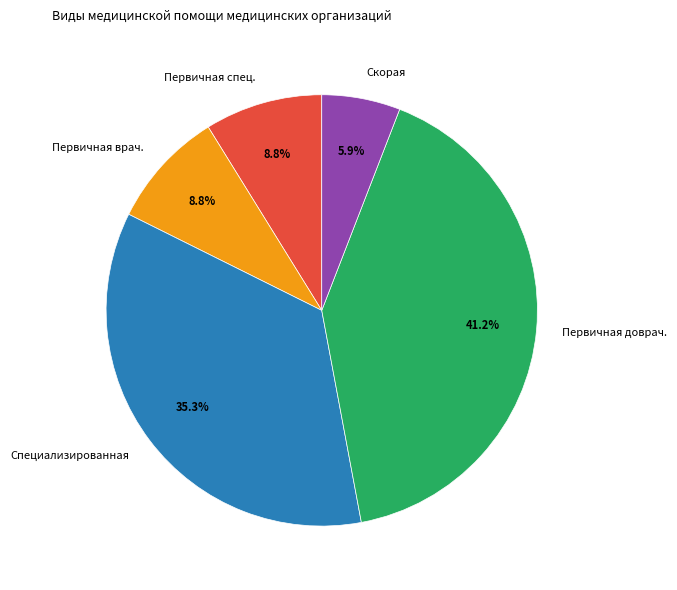

Count the number of slices in the pie.

5